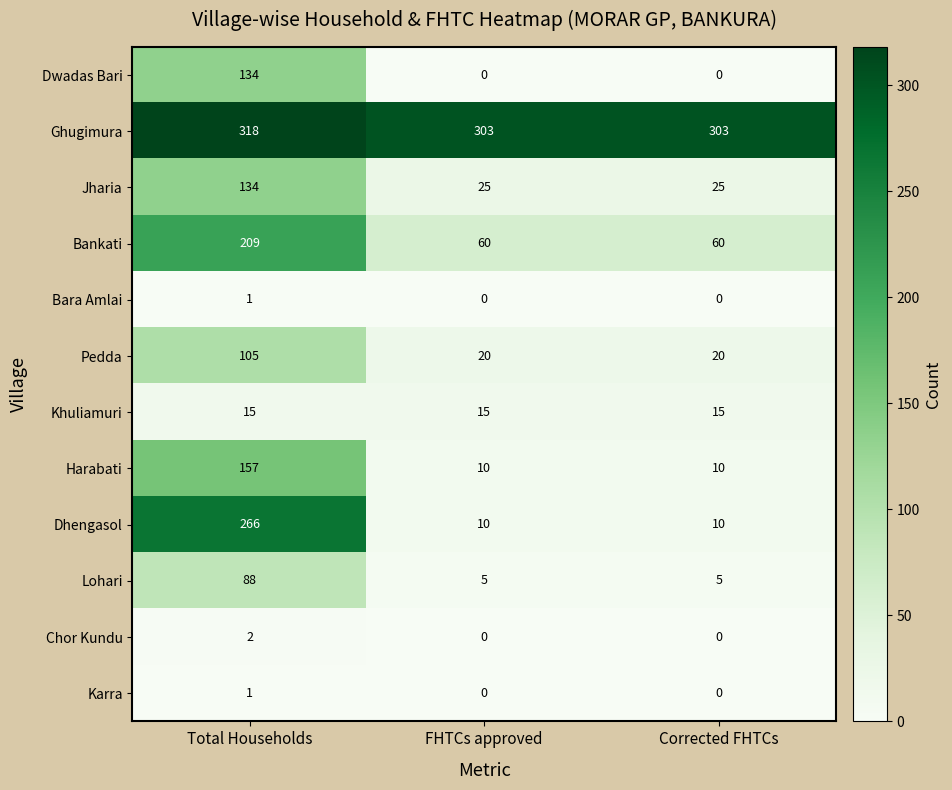

What is the difference between the maximum and minimum values in the Jharia series?

109